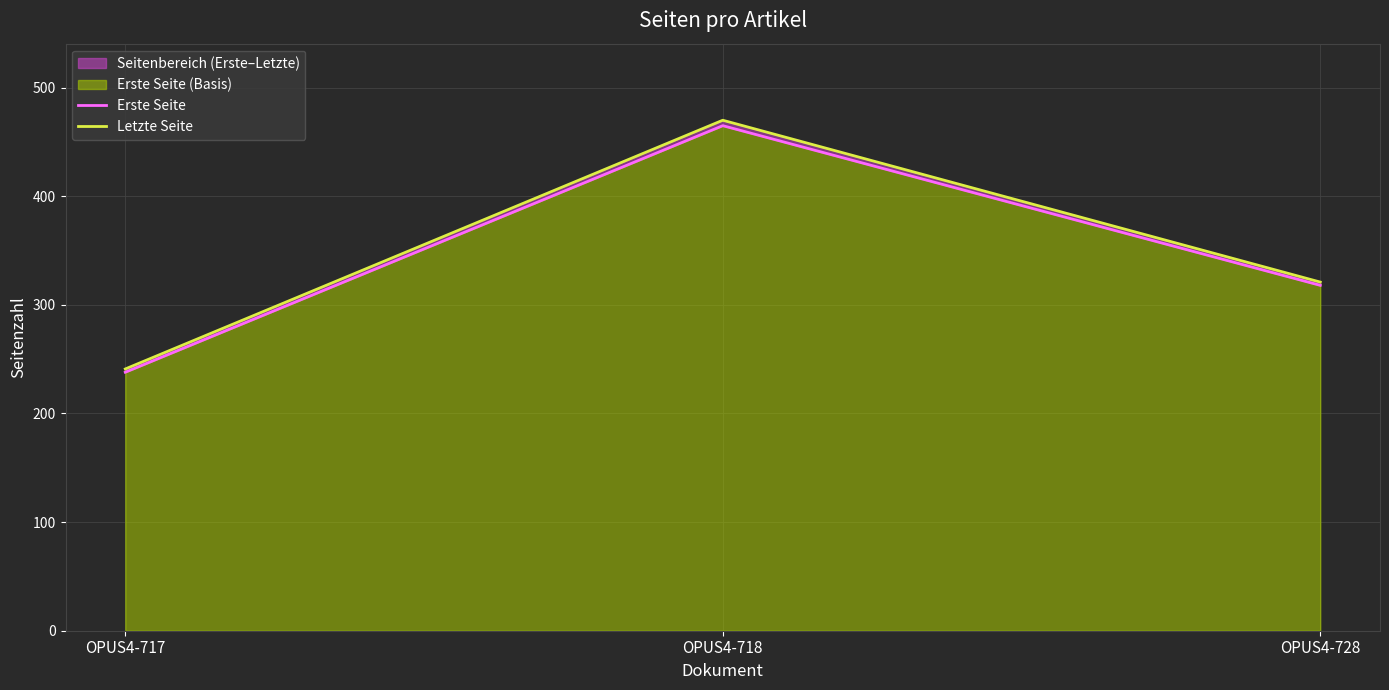

Between OPUS4-717 and OPUS4-728, which is larger?

OPUS4-728